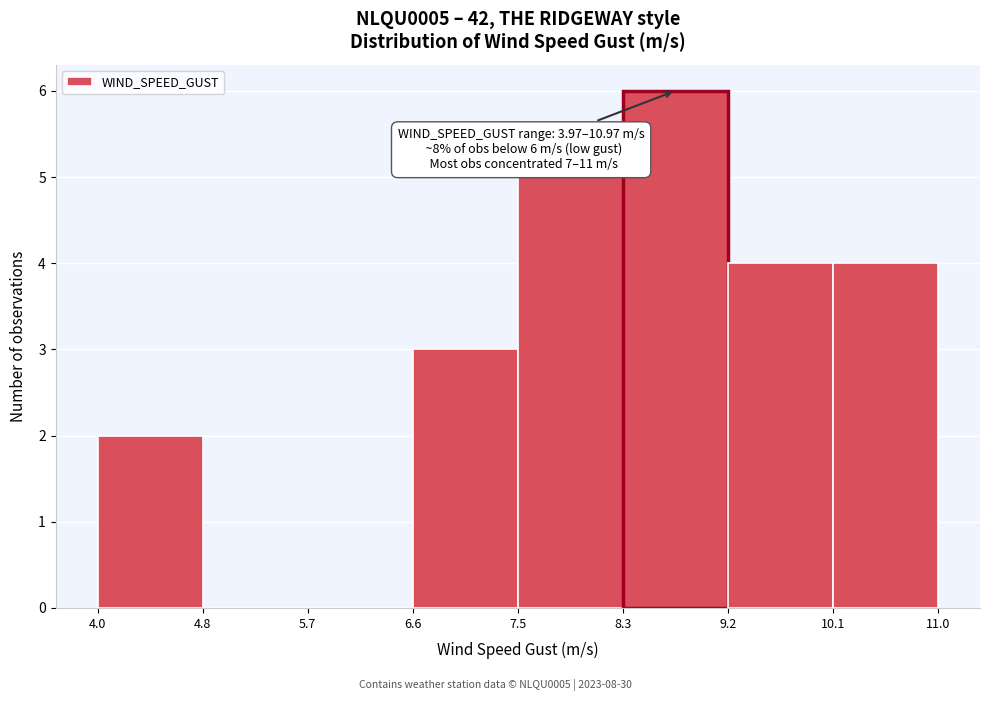

Over which range of the x-axis is the bar tallest?

8.3 to 9.2